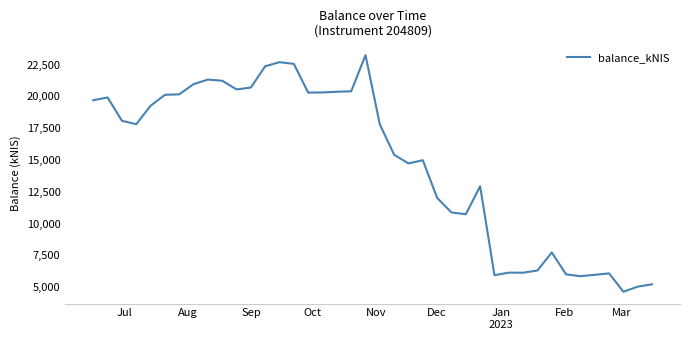

What is the difference between the maximum and minimum values?

18596.0